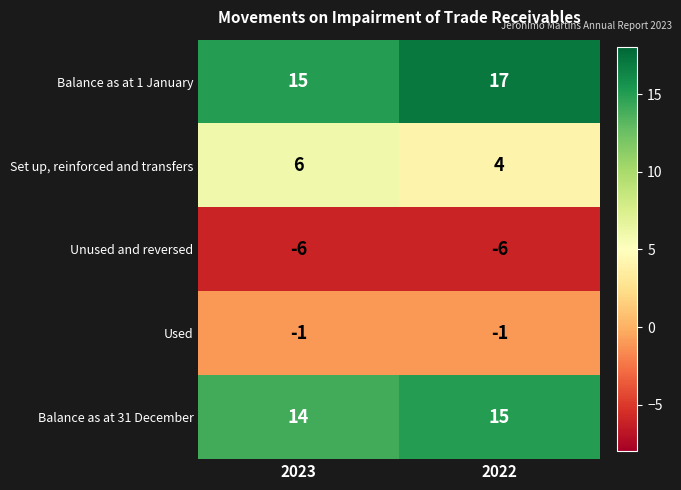

Is it true that Balance as at 31 December equals 8 at 2022?

False